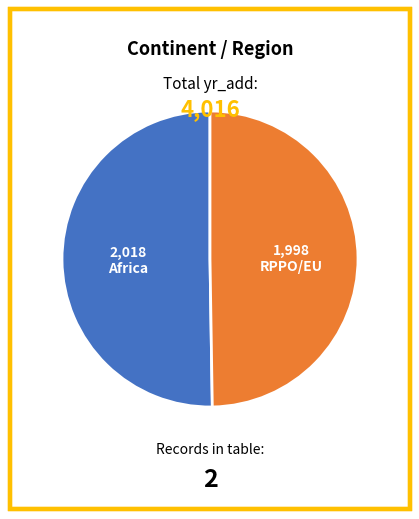

How many segments does this pie chart have?

2